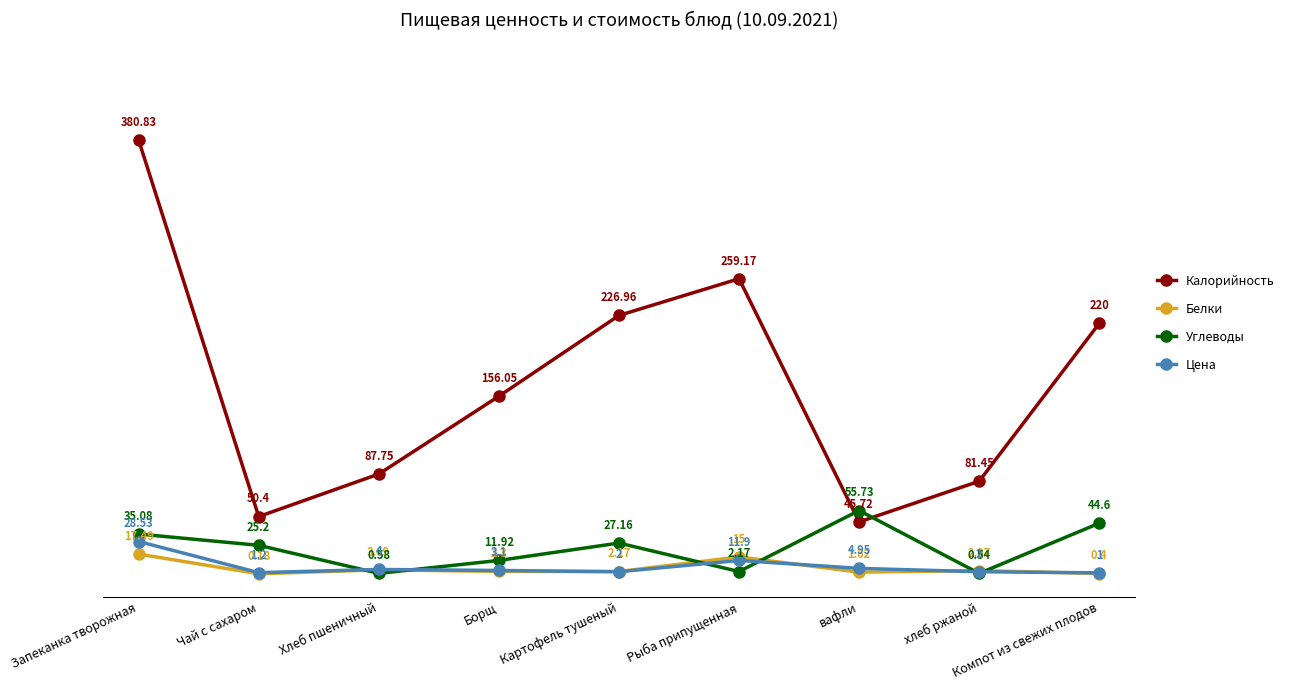

Which series has the largest range (max minus min)?

Калорийность